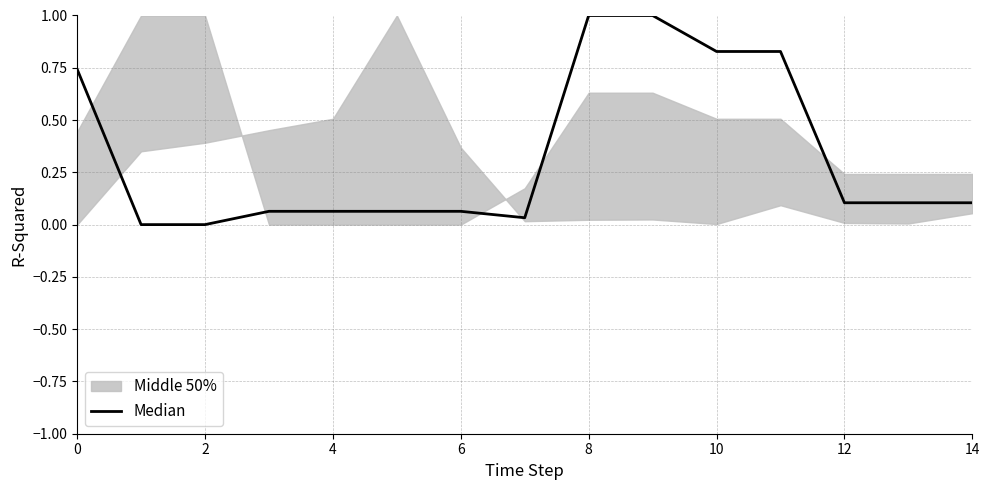

Reading left to right, transcribe all the data shown in this chart.

0.7	0.0	0.0	0.1	0.1	0.1	0.1	0.0	1.0	1.0	0.8	0.8	0.1	0.1	0.1